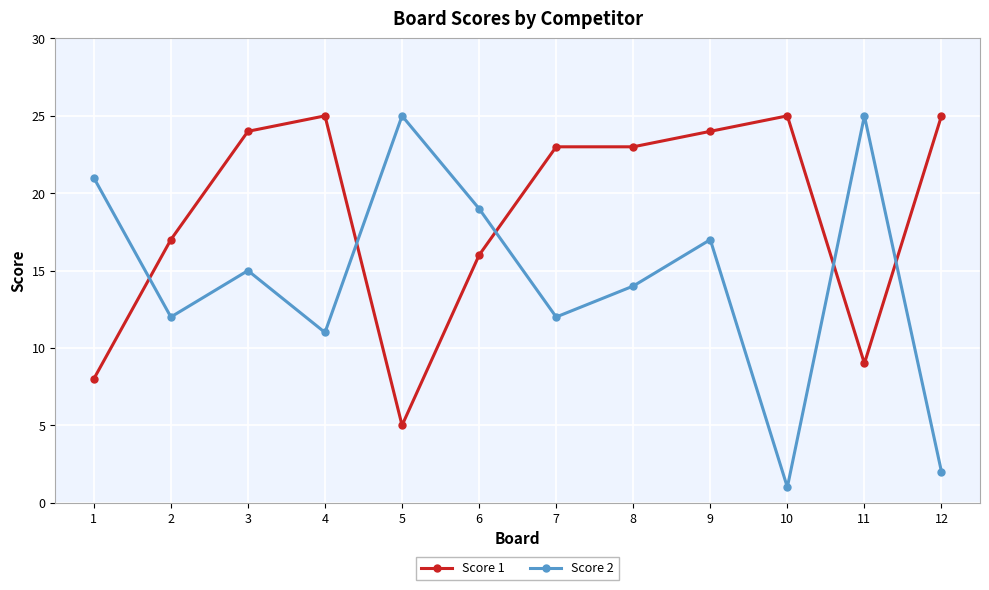

List the series in order of their overall mean, highest first.

Score 1, Score 2